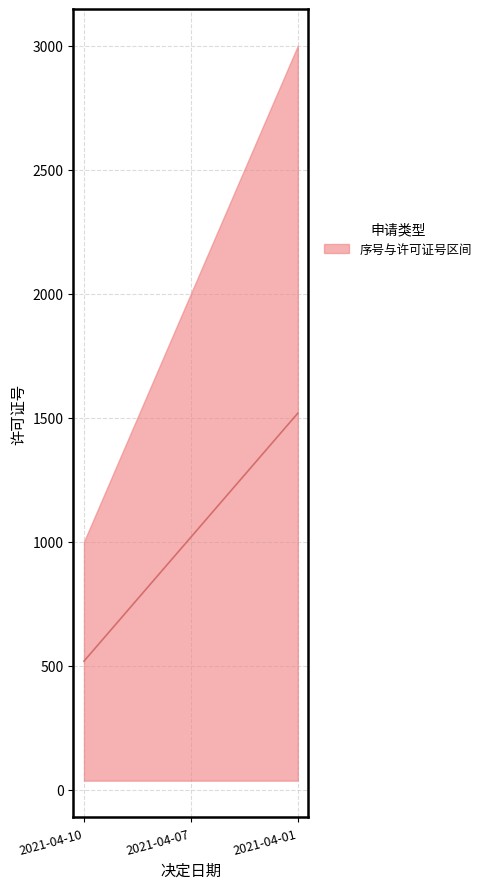

At which category does the chart reach its peak across all series?

2021-04-01